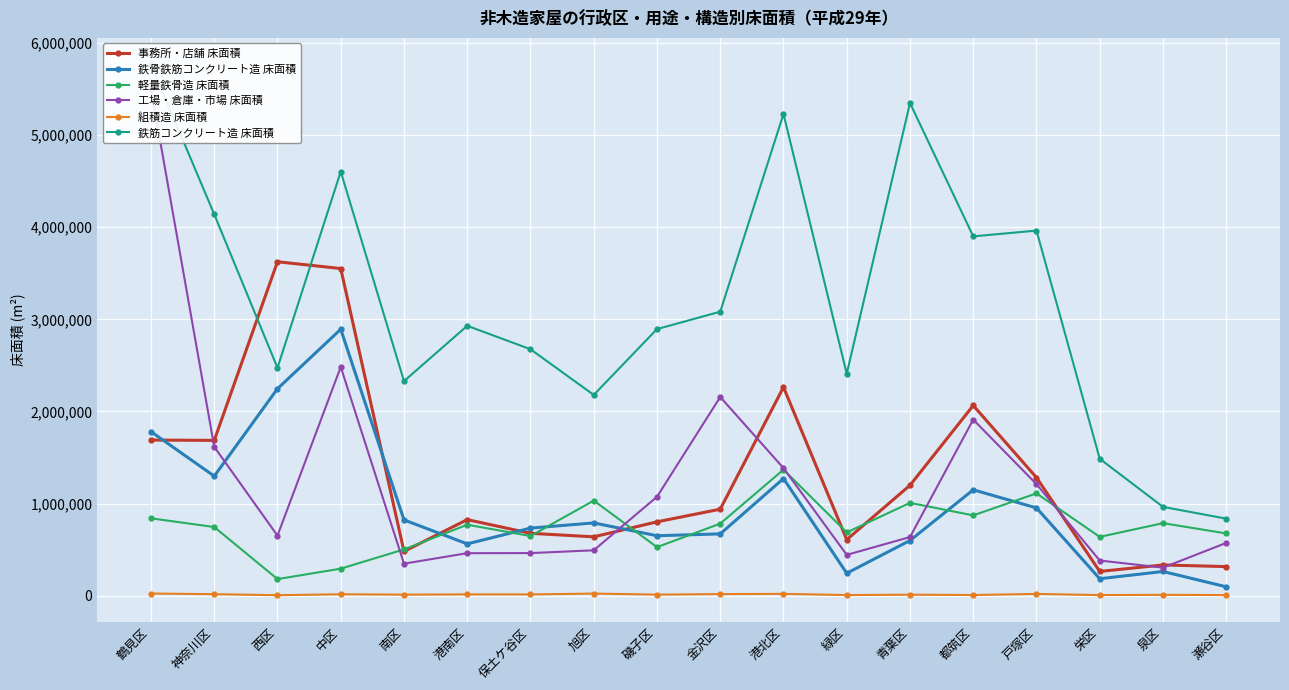

Is the value of 軽量鉄骨造 床面積 at 南区 greater than the value of 組積造 床面積 at 鶴見区?

Yes